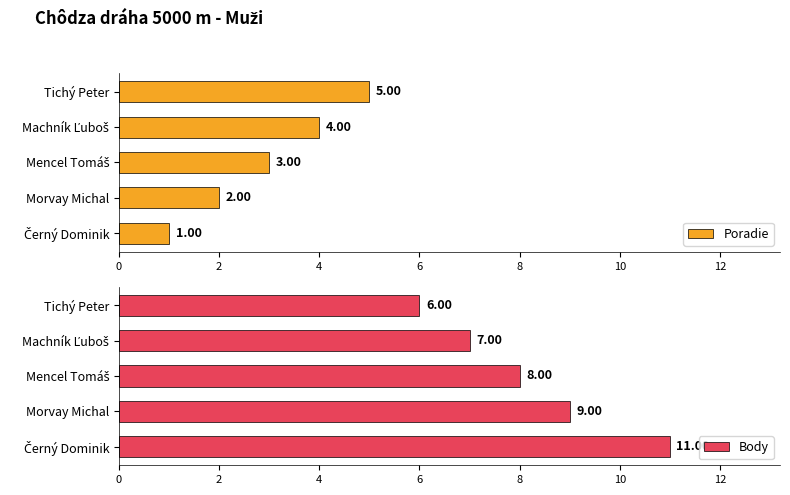

True or false: Body has a value of 6 at Tichý Peter.

True